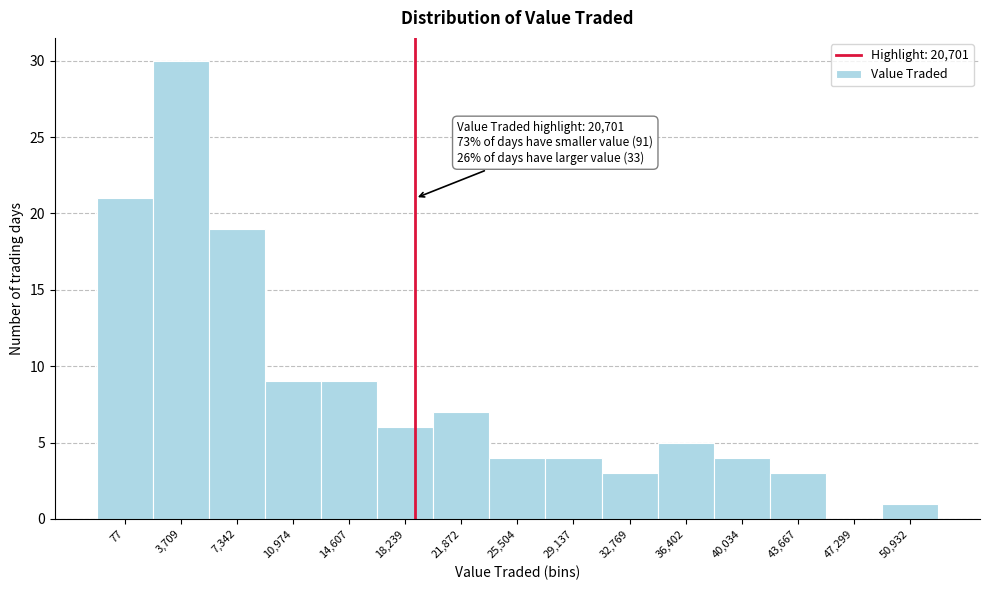

Reading left to right, transcribe all the data shown in this chart.

77=21	3,709=30	7,342=19	10,974=9	14,607=9	18,239=6	21,872=7	25,504=4	29,137=4	32,769=3	36,402=5	40,034=4	43,667=3	47,299=0	50,932=1